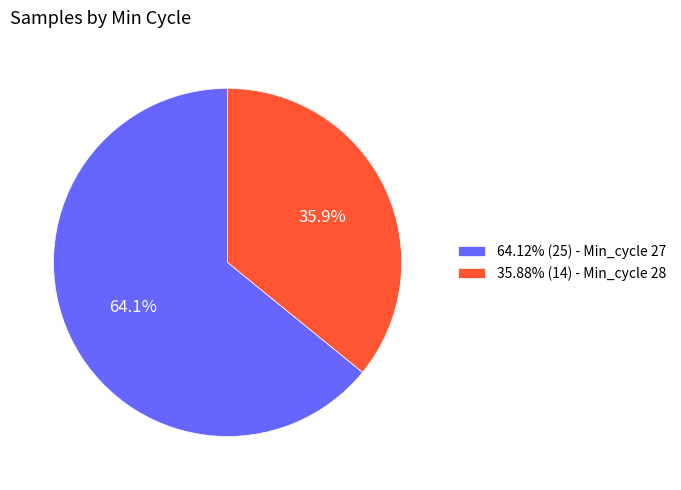

Do 64.12% (25) - Min_cycle 27 and 35.88% (14) - Min_cycle 28 together represent more than half of the pie?

Yes